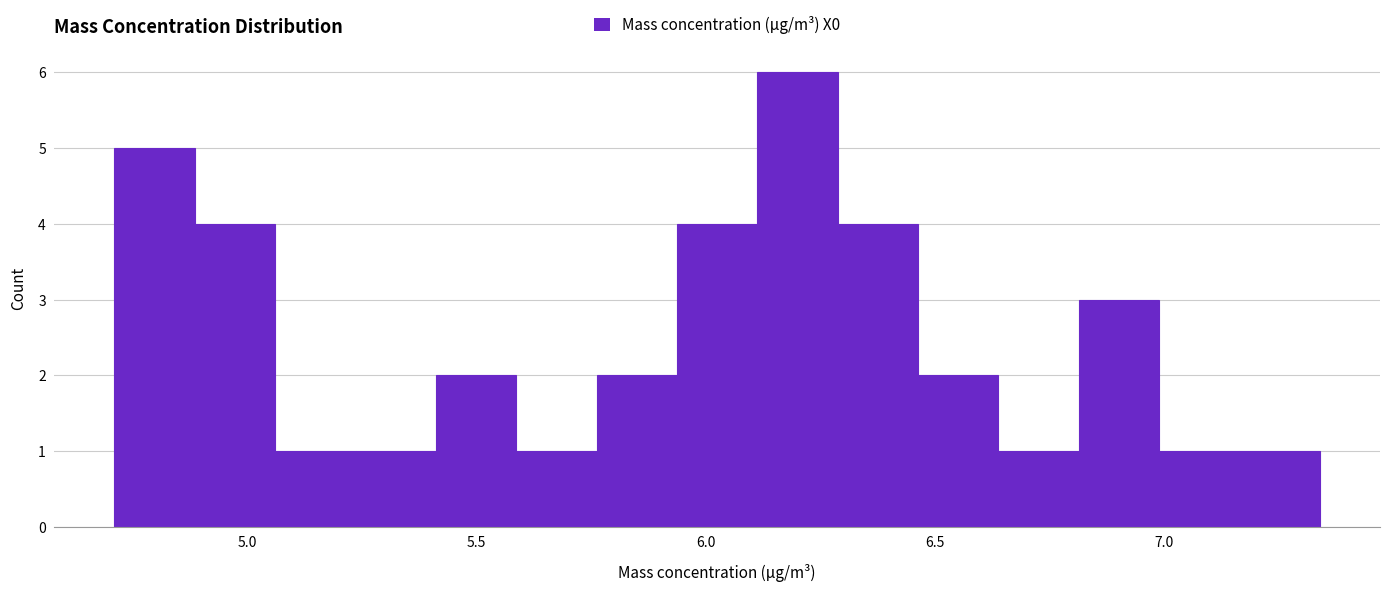

Read against the x-axis, roughly where is the centre of the tallest bar?

6.20